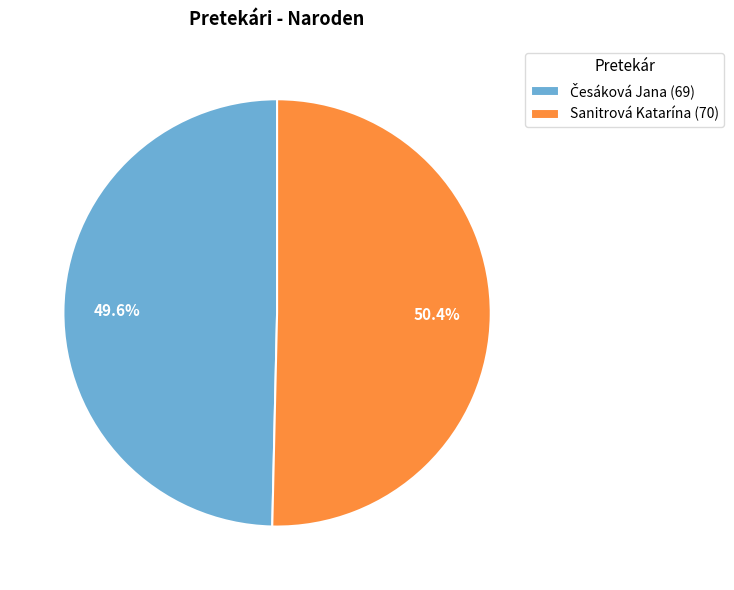

Is there a majority slice in this chart?

Yes